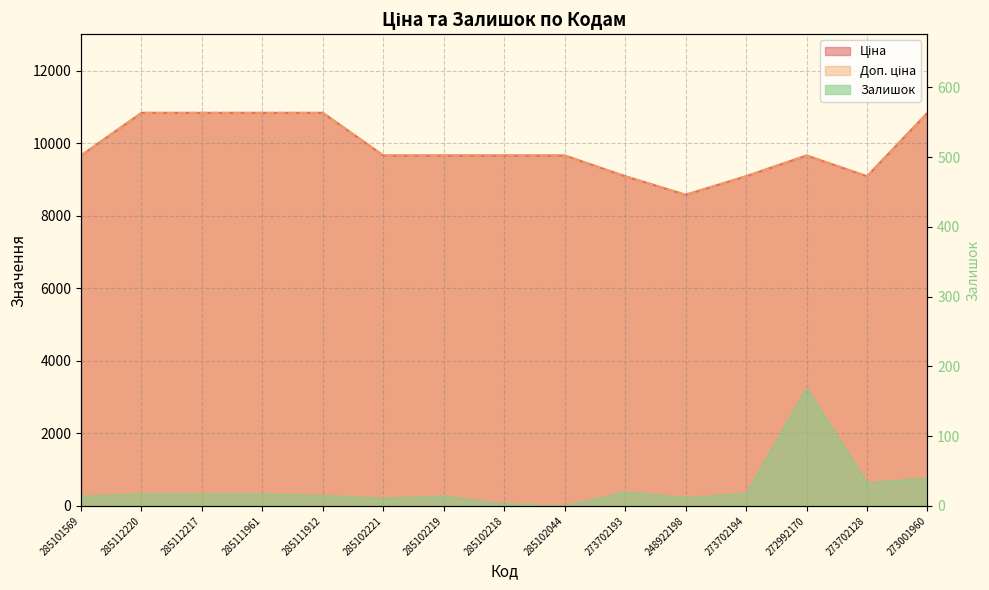

What are all the series names shown in the legend?

Ціна, Доп. ціна, Залишок